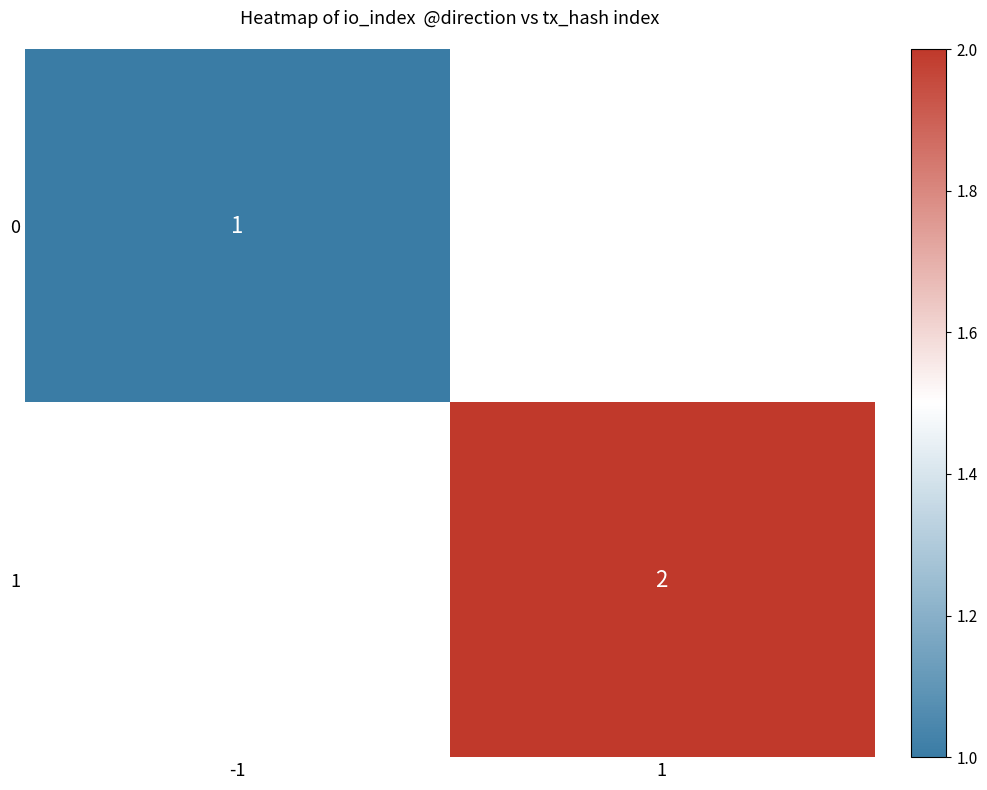

The 0 series shows 0 at -1. True or false?

False